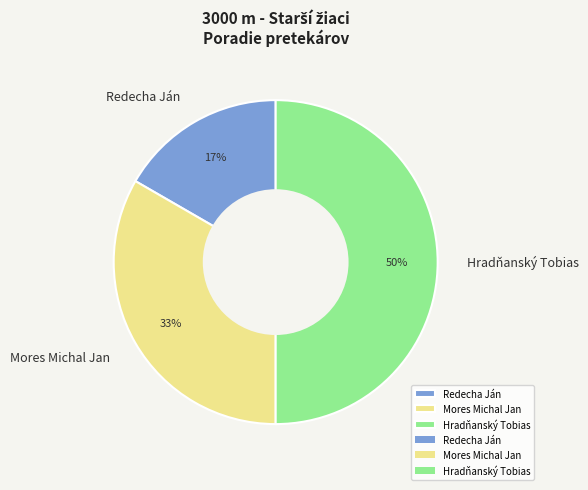

How many slices are in this pie chart?

3